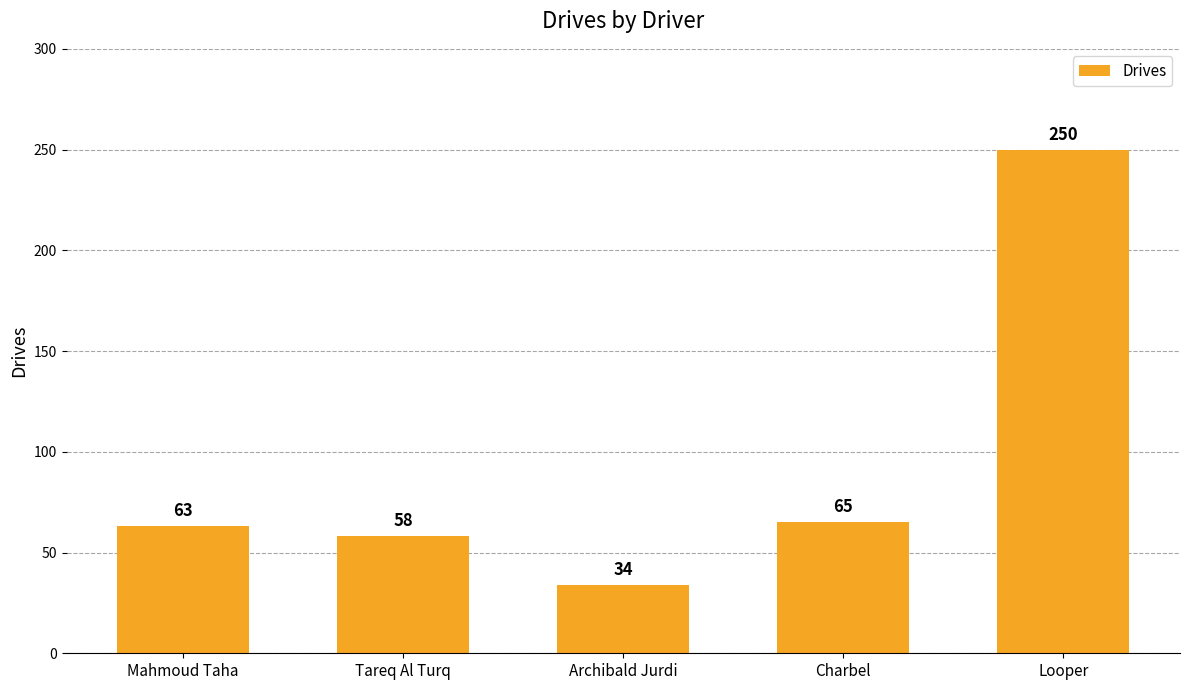

Reading left to right, transcribe all the data shown in this chart.

Mahmoud Taha=63	Tareq Al Turq=58	Archibald Jurdi=34	Charbel=65	Looper=250